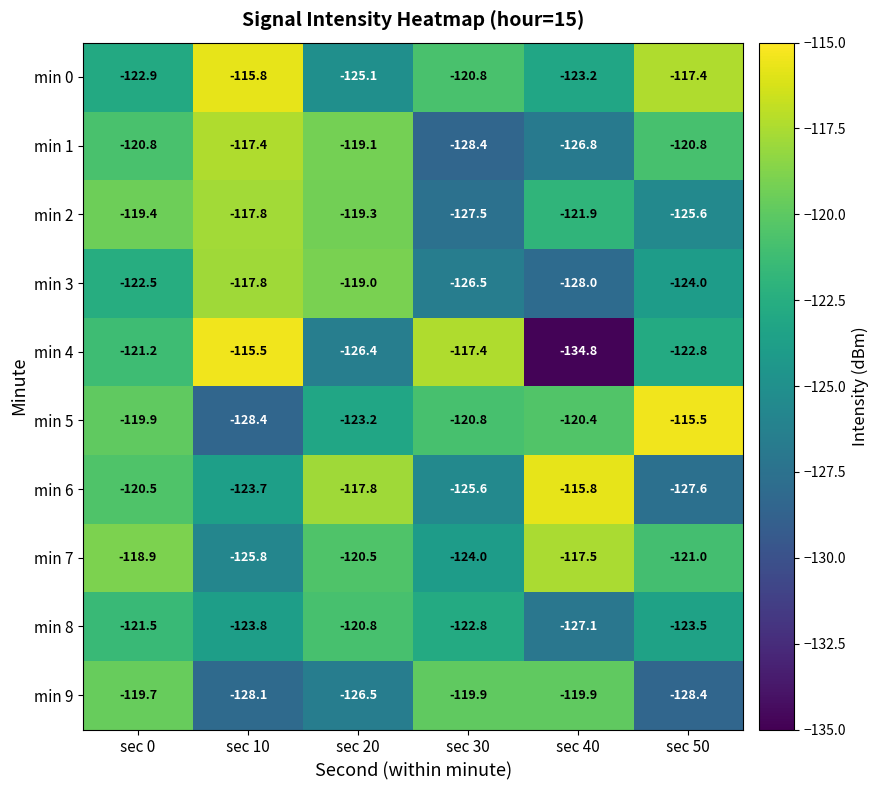

Which series has the largest total across all categories?

min 0